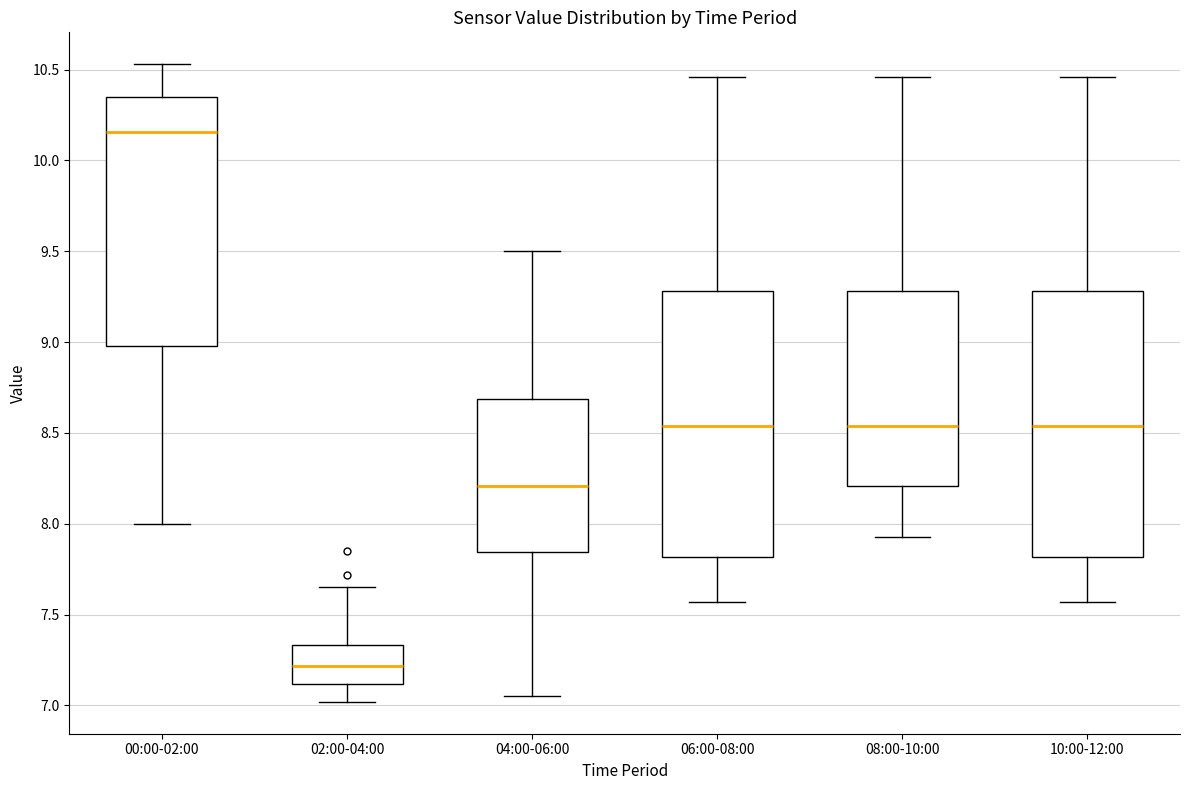

Reading left to right, transcribe this box plot: for each box, give where its median line is, the range the box spans, and where its two whiskers end, as read against the y-axis. The values are not printed on the chart, so give them approximately, as read against the axis.

00:00-02:00: median 10.15, box 9.00 to 10.35, whiskers 8.00 to 10.55
02:00-04:00: median 7.20, box 7.10 to 7.35, whiskers 7.00 to 7.65
04:00-06:00: median 8.20, box 7.85 to 8.70, whiskers 7.05 to 9.50
06:00-08:00: median 8.55, box 7.80 to 9.30, whiskers 7.55 to 10.45
08:00-10:00: median 8.55, box 8.20 to 9.30, whiskers 7.95 to 10.45
10:00-12:00: median 8.55, box 7.80 to 9.30, whiskers 7.55 to 10.45